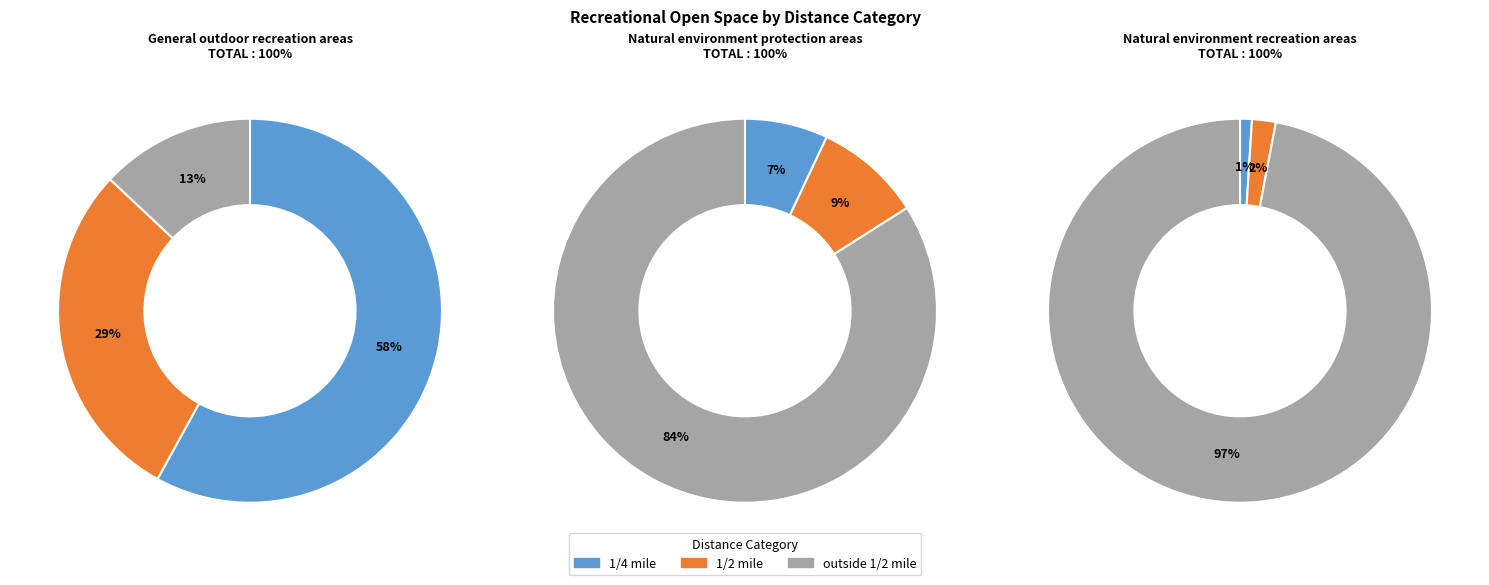

To the nearest percent, what is the difference between the 1/2 mile and 1/4 mile slice percentages?

29%